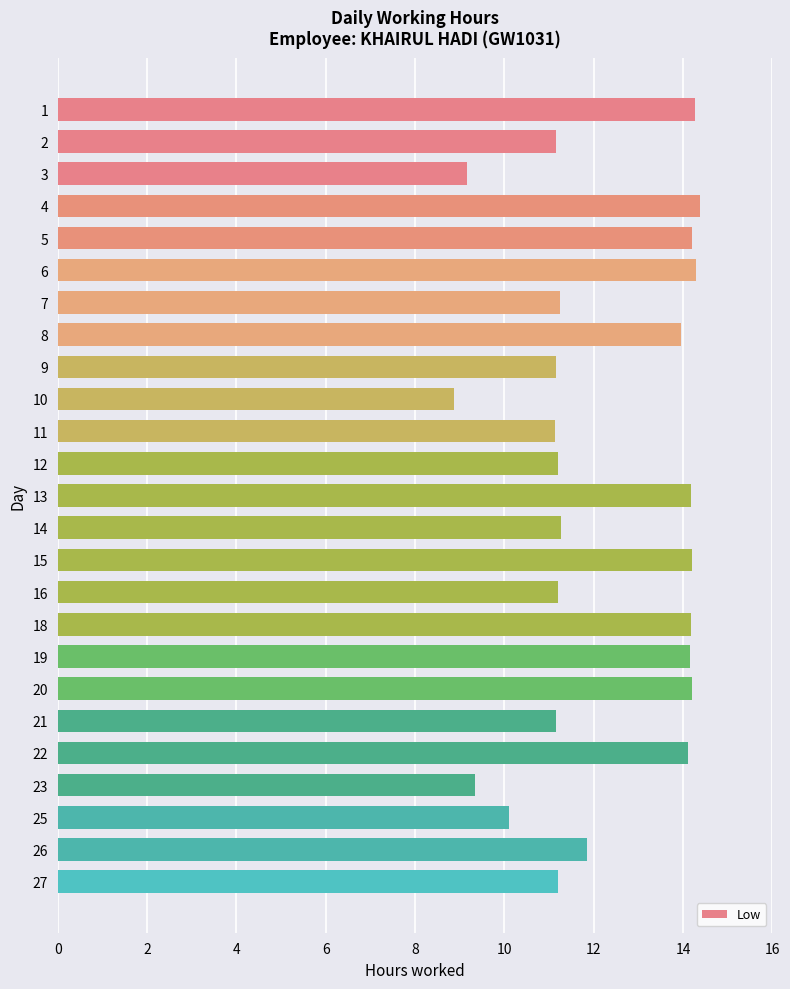

What is the ratio of the value at 13 to the value at 4?

1.0